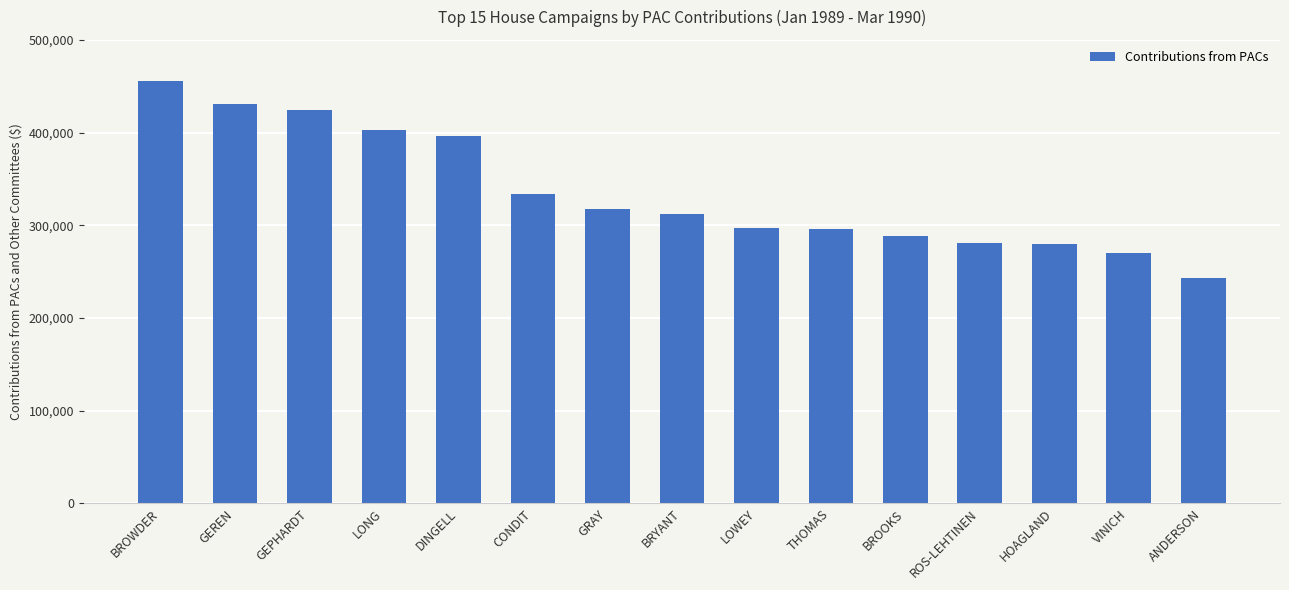

How many distinct data groups are displayed?

1